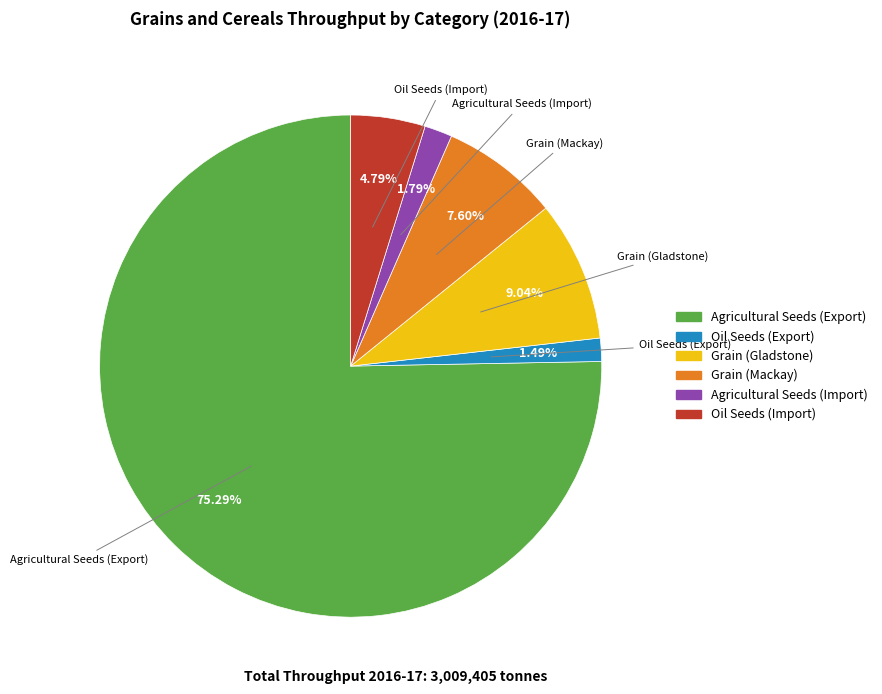

Which category has the biggest portion of the pie?

Agricultural Seeds (Export)